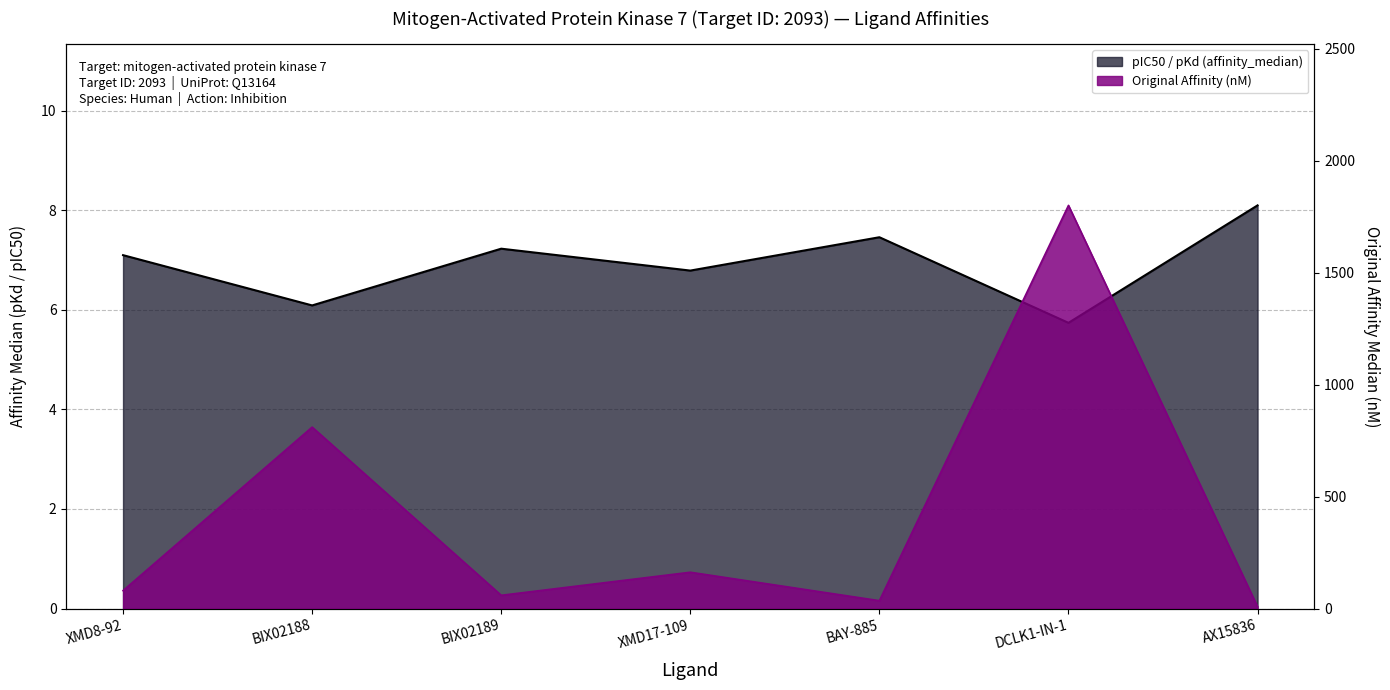

Which series has the largest total across all categories?

Original Affinity (nM)